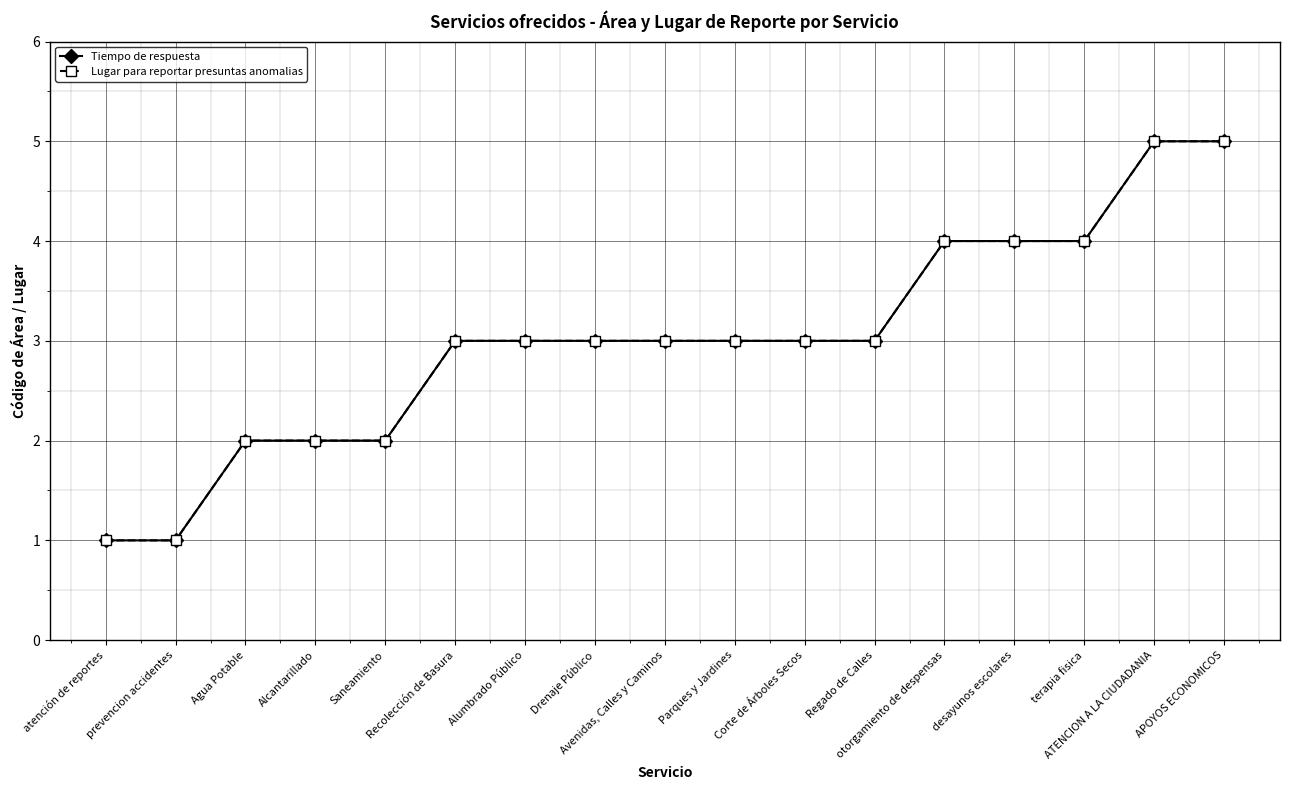

Which has a higher value, APOYOS ECONOMICOS or ATENCION A LA CIUDADANIA?

APOYOS ECONOMICOS